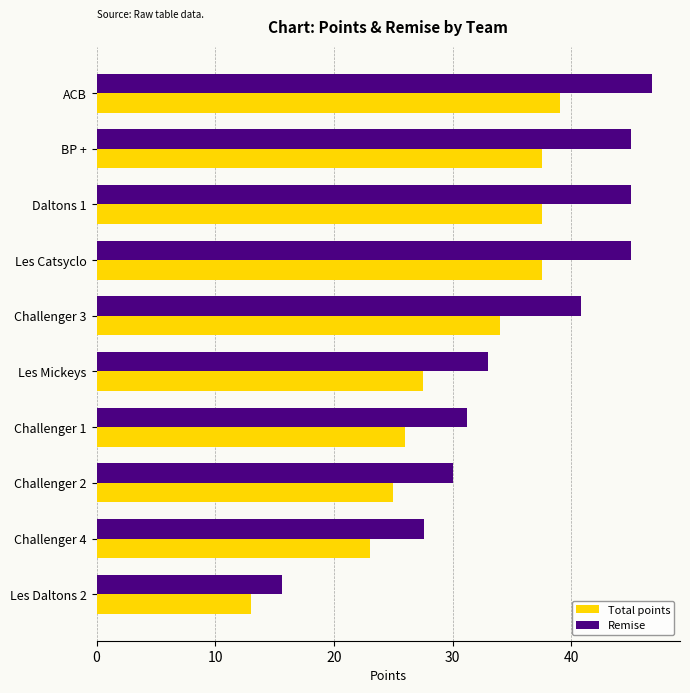

Which series changed the most between BP + and Les Daltons 2?

Remise